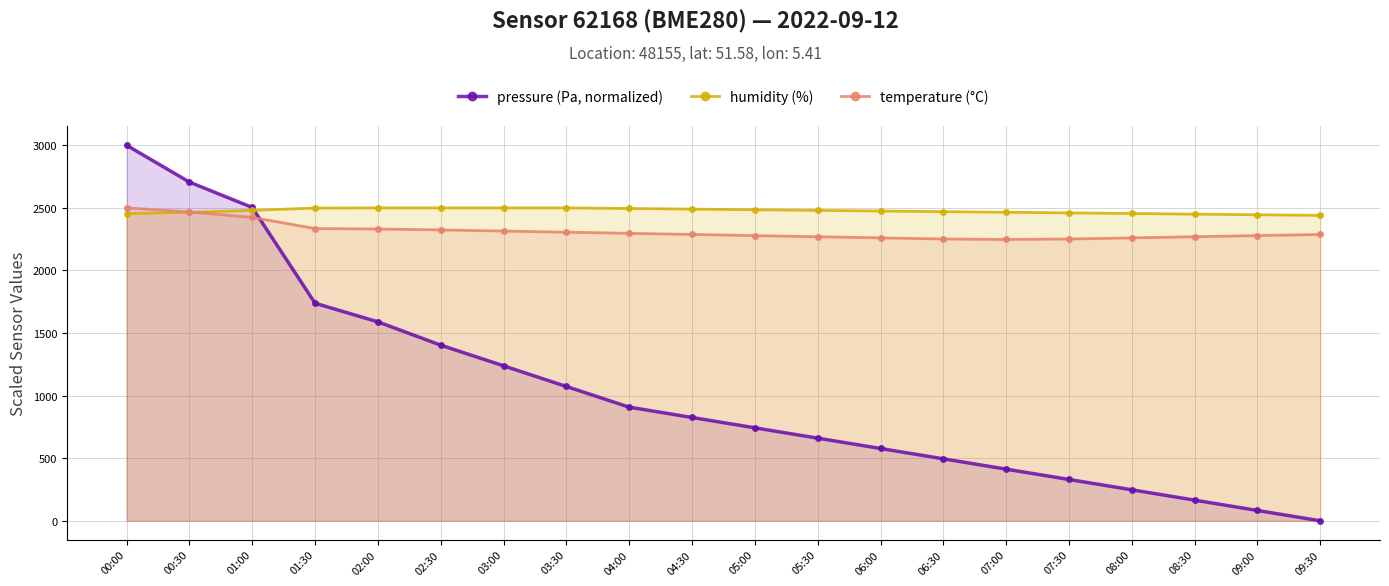

Reading right to left, extract all data points from this chart.

pressure (Pa, normalized): 09:30=0.0	09:00=82.5	08:30=165.1	08:00=247.6	07:30=330.2	07:00=412.7	06:30=495.3	06:00=577.8	05:30=660.4	05:00=742.9	04:30=825.4	04:00=908.0	03:30=1073.1	03:00=1238.2	02:30=1403.3	02:00=1589.5	01:30=1738.1	01:00=2503.2	00:30=2706.0	00:00=3000.0
humidity (%): 09:30=2440.0	09:00=2445.0	08:30=2450.0	08:00=2455.0	07:30=2460.0	07:00=2465.0	06:30=2470.0	06:00=2475.0	05:30=2480.0	05:00=2485.0	04:30=2490.0	04:00=2495.0	03:30=2500.0	03:00=2500.0	02:30=2500.0	02:00=2500.0	01:30=2498.8	01:00=2480.0	00:30=2464.5	00:00=2454.5
temperature (°C): 09:30=2287.6	09:00=2278.5	08:30=2269.4	08:00=2260.3	07:30=2251.3	07:00=2247.6	06:30=2251.3	06:00=2260.3	05:30=2269.4	05:00=2278.5	04:30=2287.6	04:00=2296.7	03:30=2305.7	03:00=2314.8	02:30=2323.9	02:00=2331.2	01:30=2334.8	01:00=2423.7	00:30=2467.3	00:00=2500.0